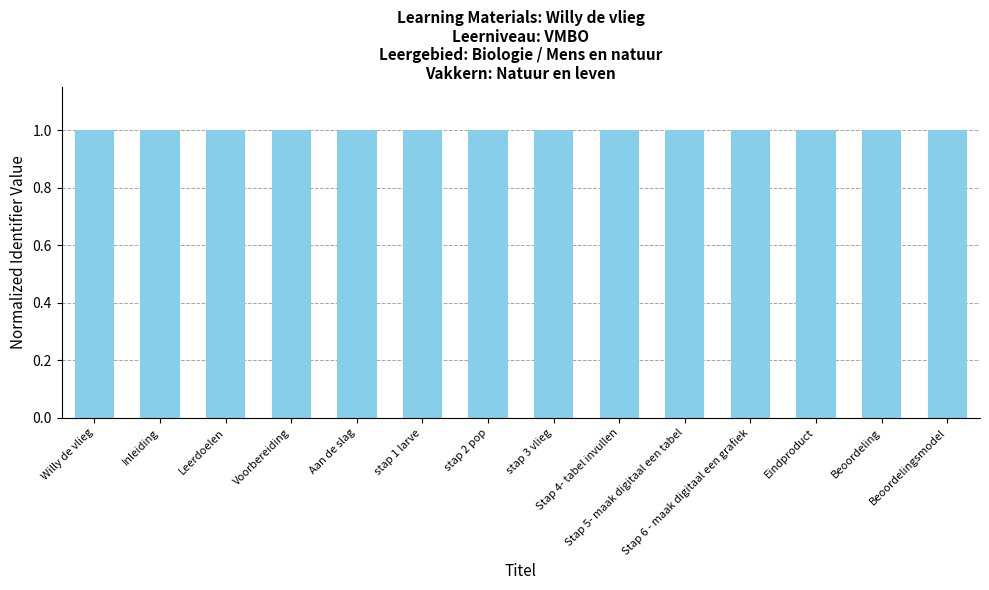

The chart shows a value of 1.0 at stap 1 larve. True or false?

True